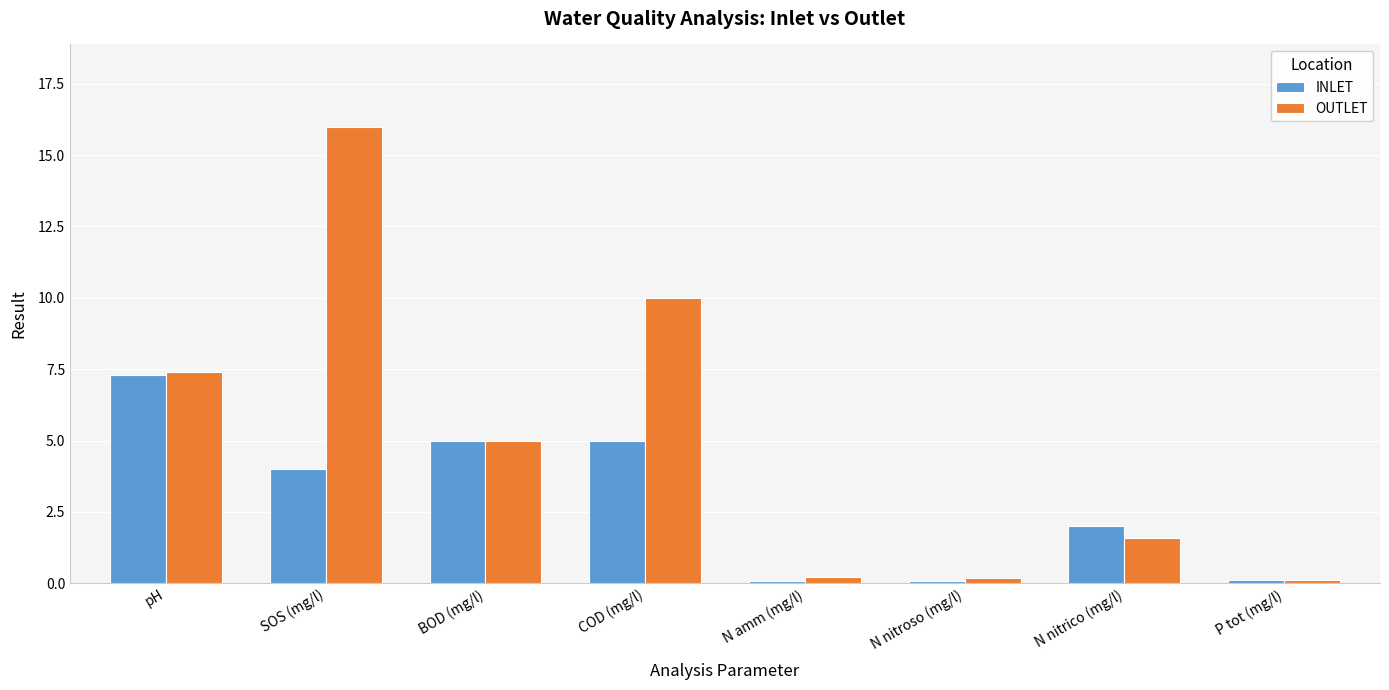

How many bars are there in each group?

2